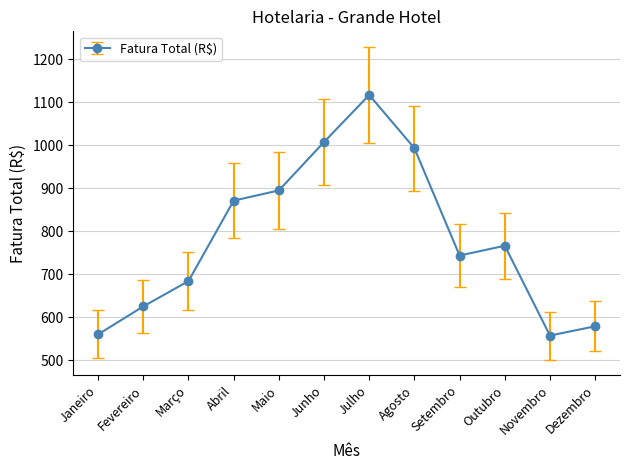

Is it true that the value at Junho is 1715.9?

False